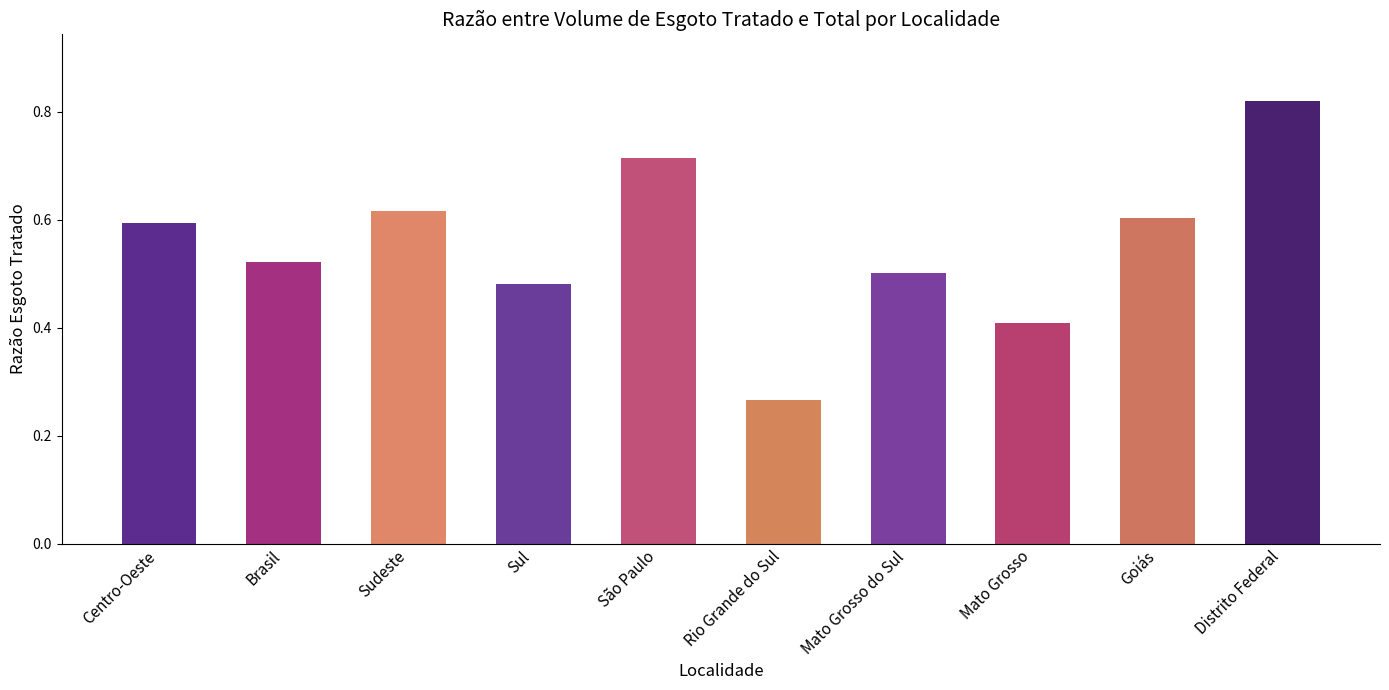

The chart shows a value of 0.5 at Brasil. True or false?

True